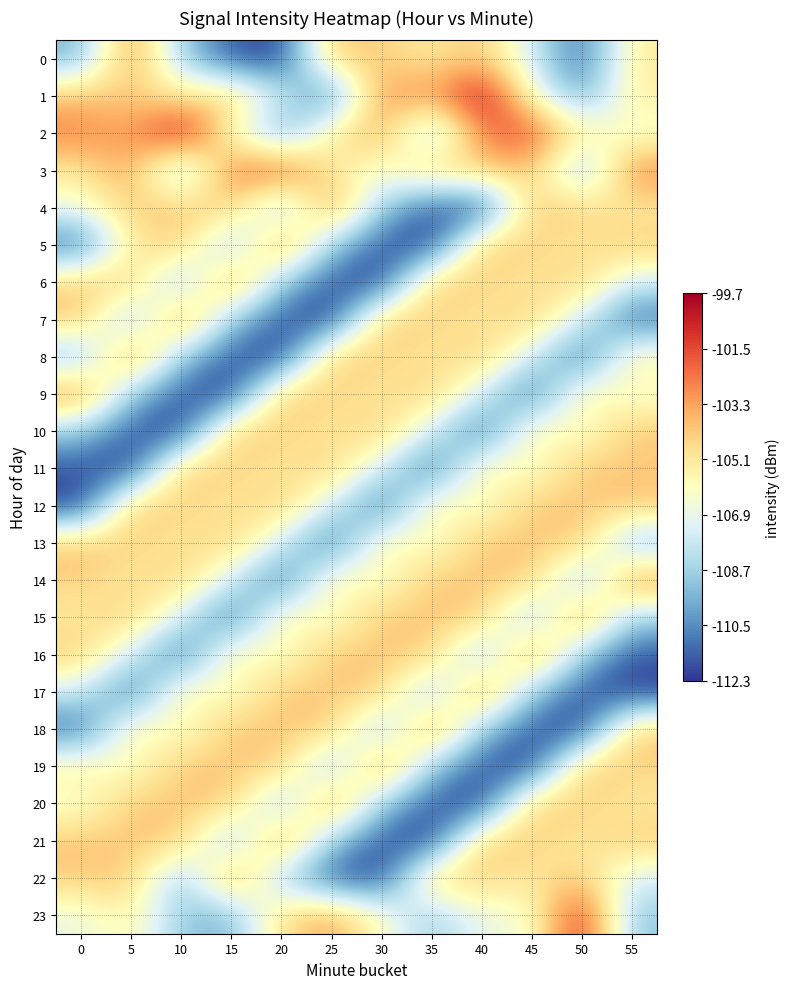

Which label corresponds to the smallest value in the chart?

20